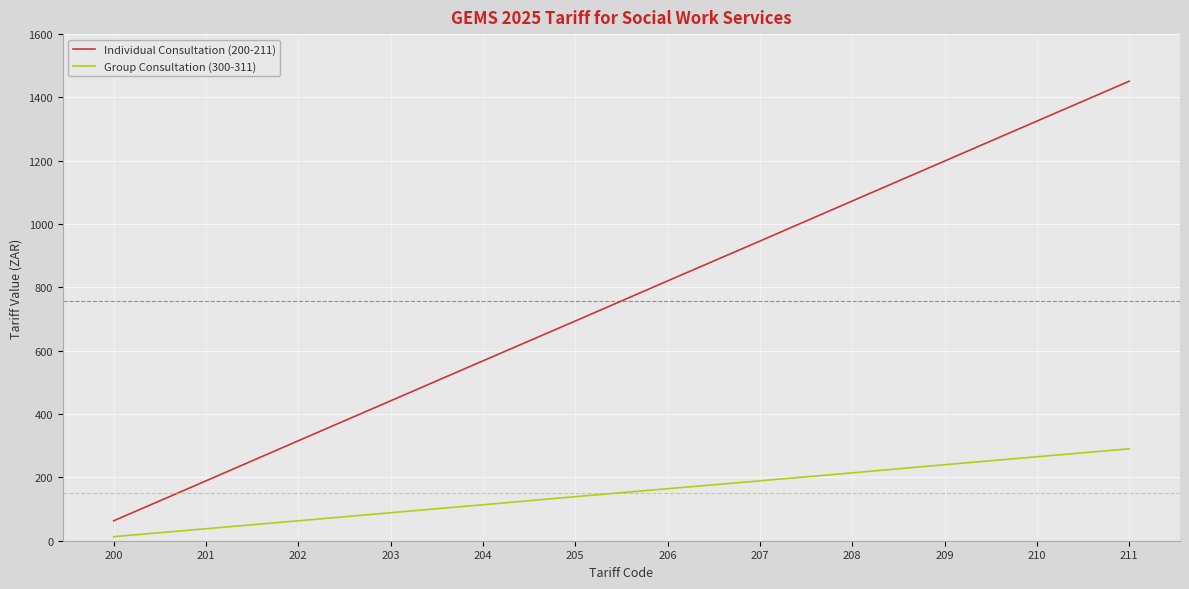

What is the sum of the Individual Consultation (200-211) values at 205 and 208?

1766.8